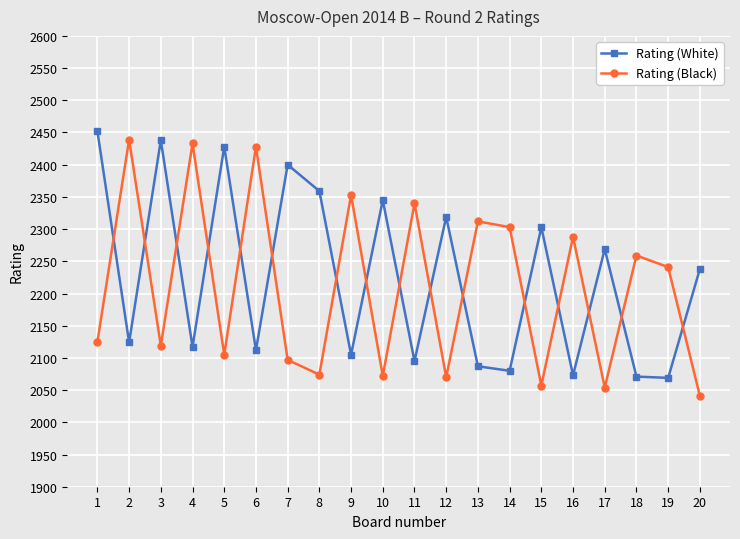

At which category does Rating (White) reach its first local valley?

2